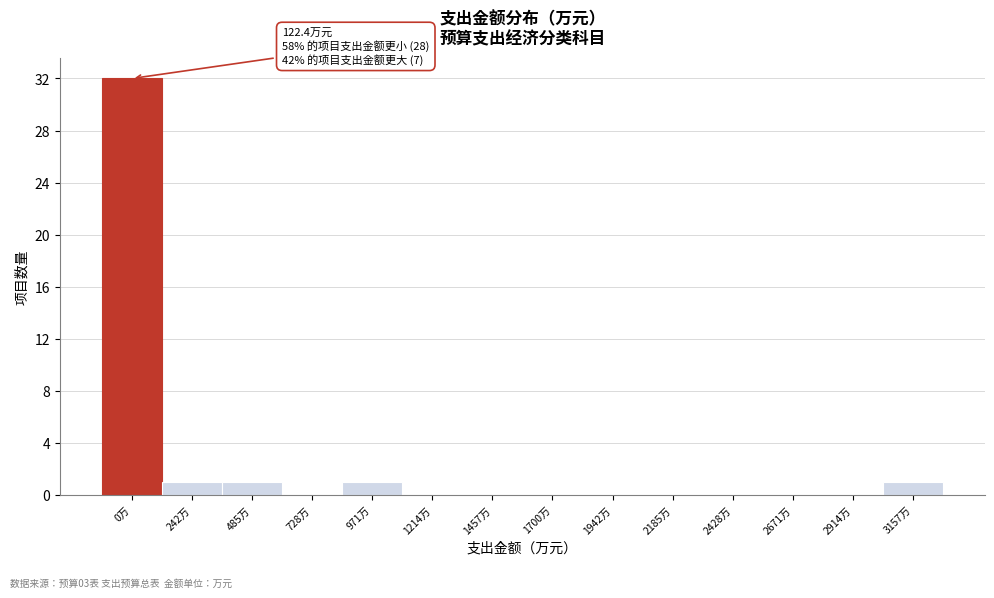

Reading right to left, transcribe all the data shown in this chart.

3157万=1	2914万=0	2671万=0	2428万=0	2185万=0	1942万=0	1700万=0	1457万=0	1214万=0	971万=1	728万=0	485万=1	242万=1	0万=32